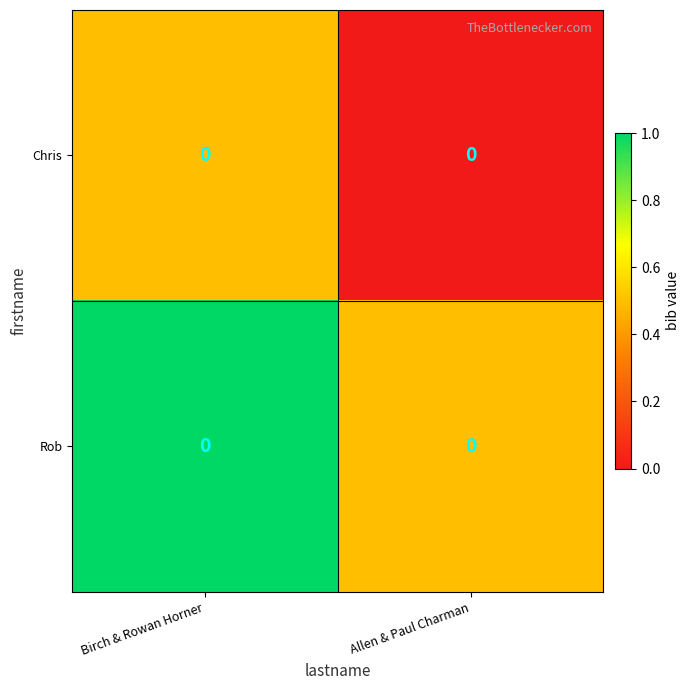

List the series in order of their peak value, highest first.

Rob, Chris